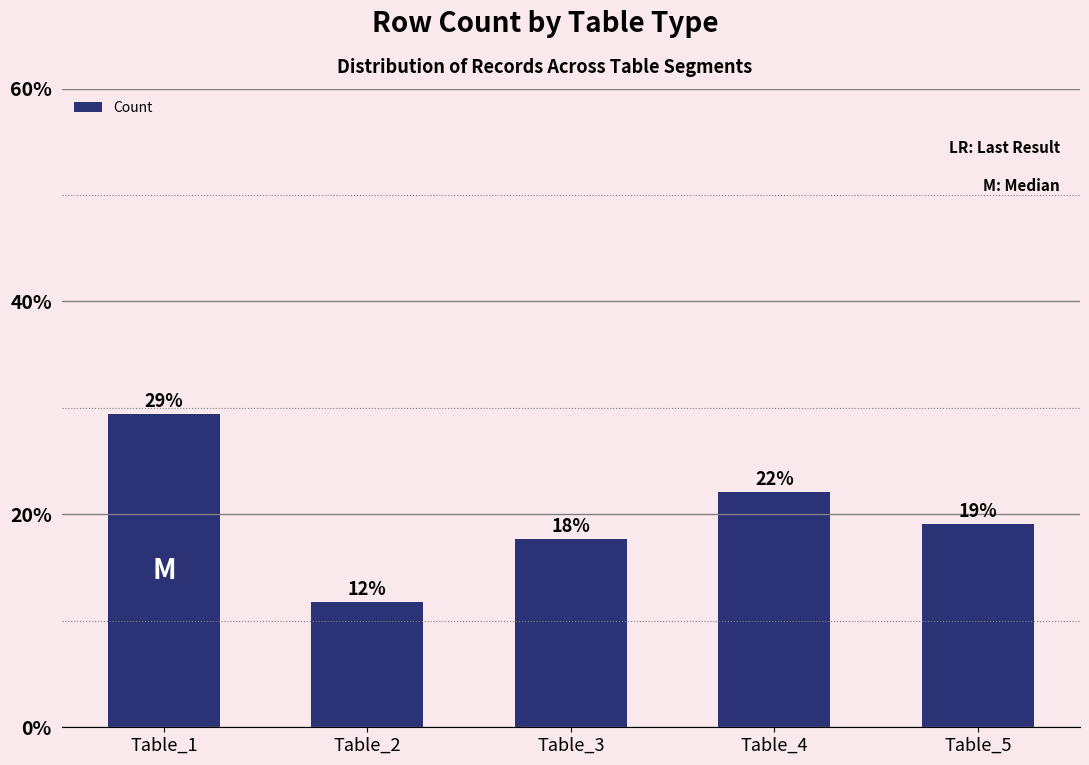

Reading left to right, transcribe all the data shown in this chart.

29.4	11.8	17.6	22.1	19.1